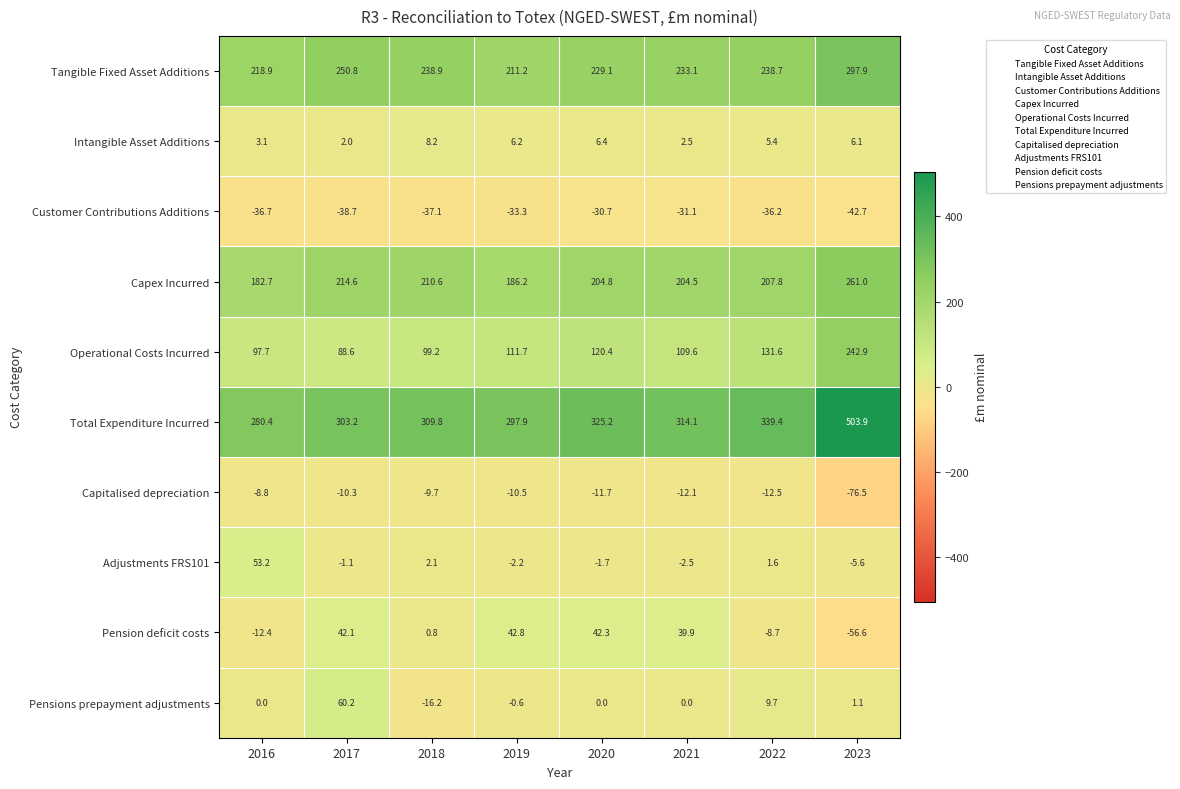

Which series has the largest total across all categories?

Total Expenditure Incurred